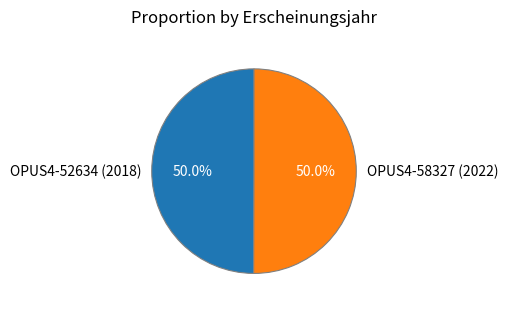

The OPUS4-58327 (2022) slice represents 50% of the pie. True or false?

True